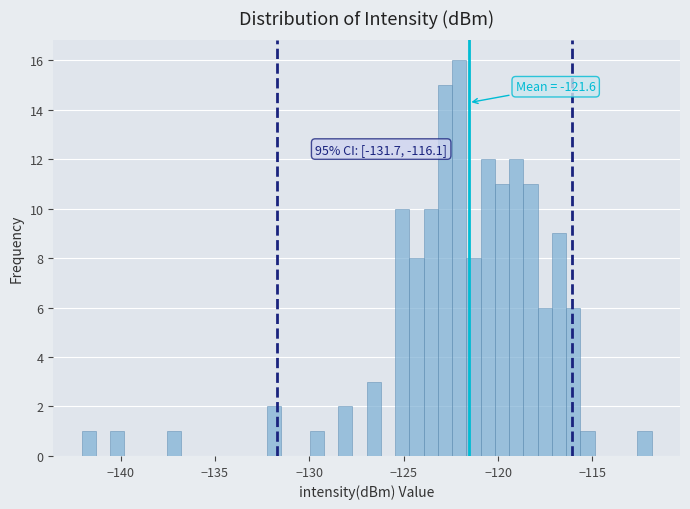

Read against the x-axis, roughly where is the centre of the tallest bar?

-122.0